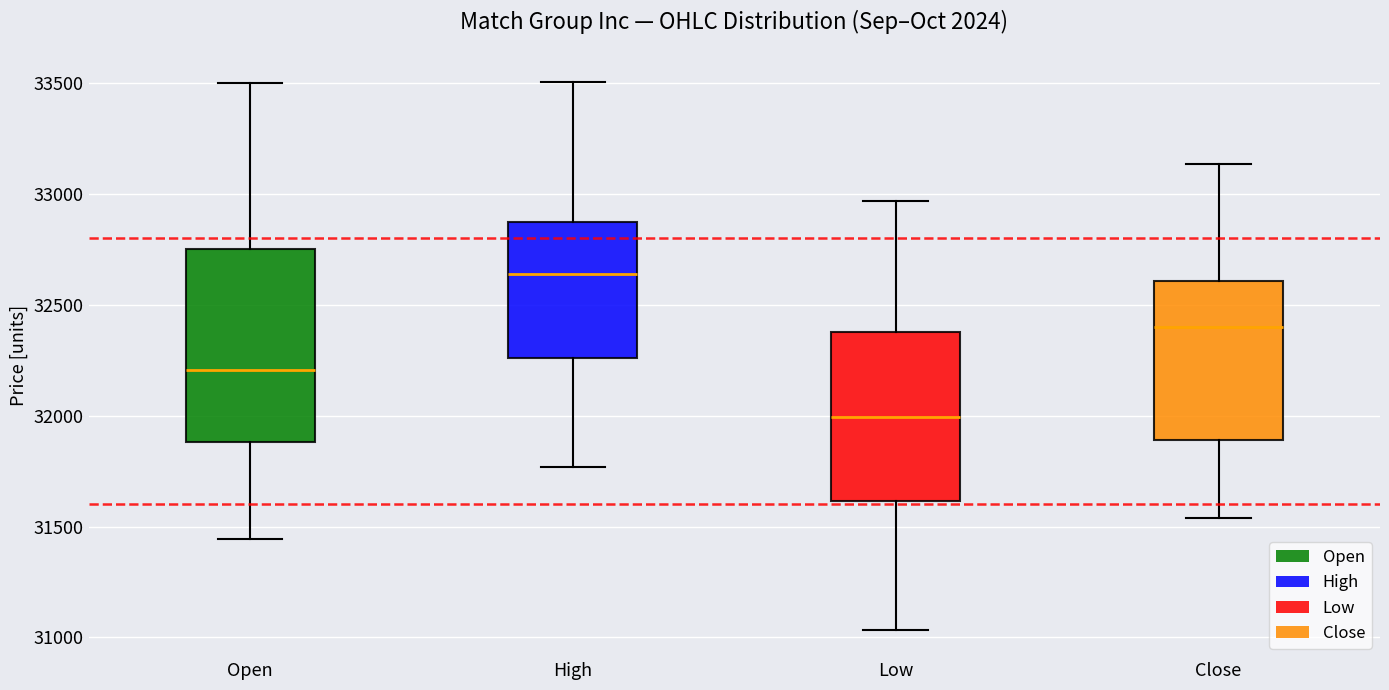

Which box is the tallest, from its lower edge to its upper edge?

Open